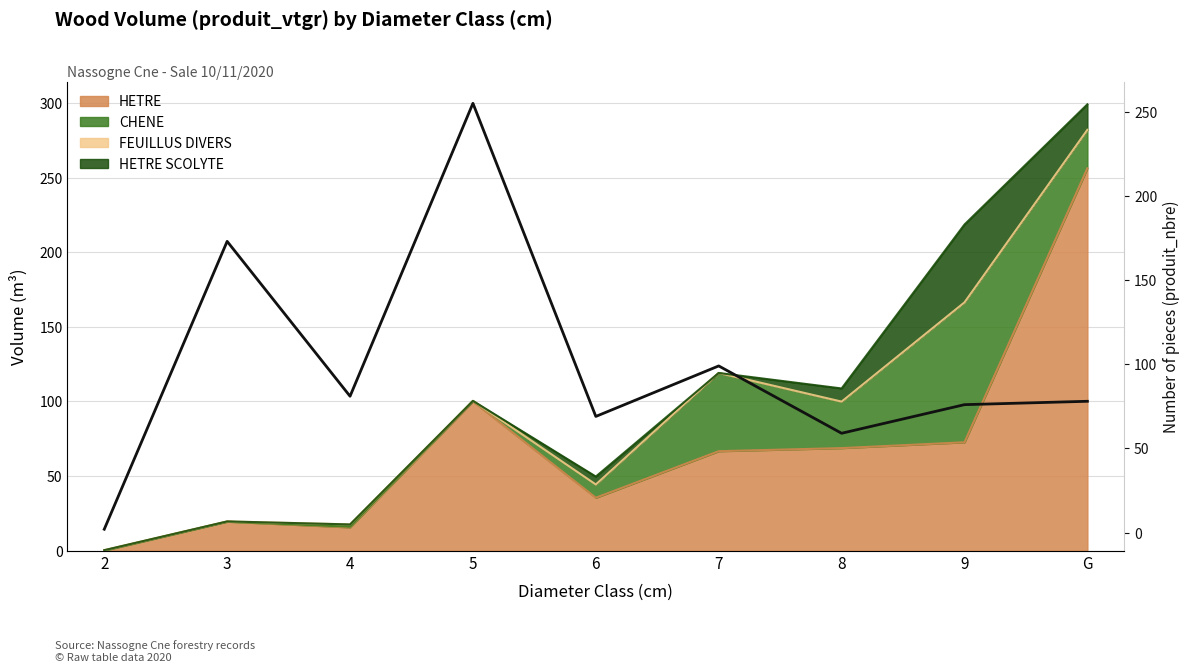

Reading left to right, extract all data points from this chart.

2=2	3=173	4=81	5=255	6=69	7=99	8=59	9=76	G=78